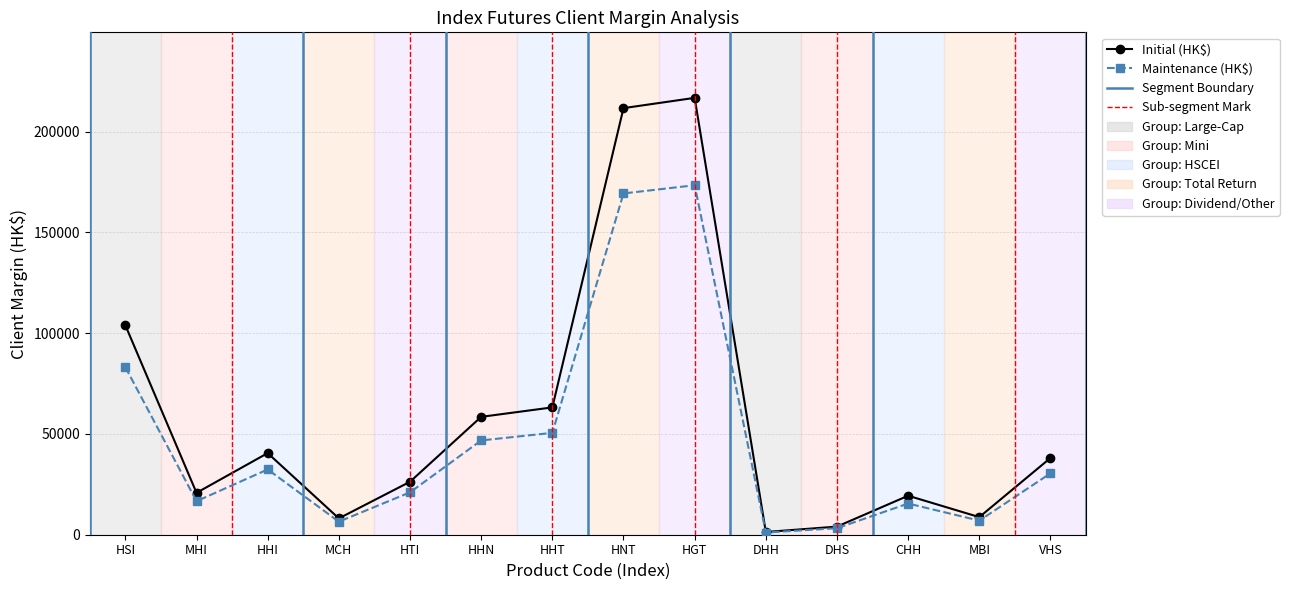

Is it true that Initial (HK$) equals 77814 at HGT?

False